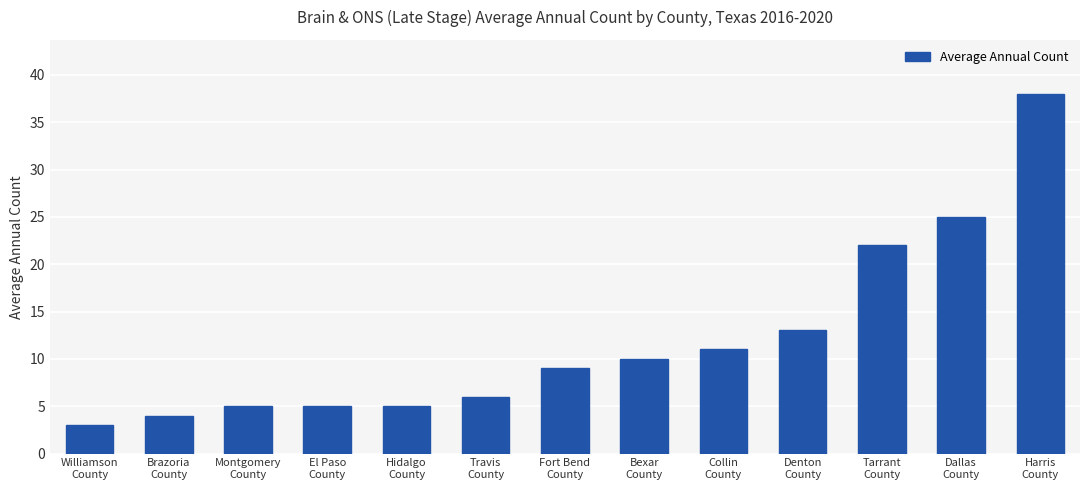

Does the chart contain stacked bars?

No